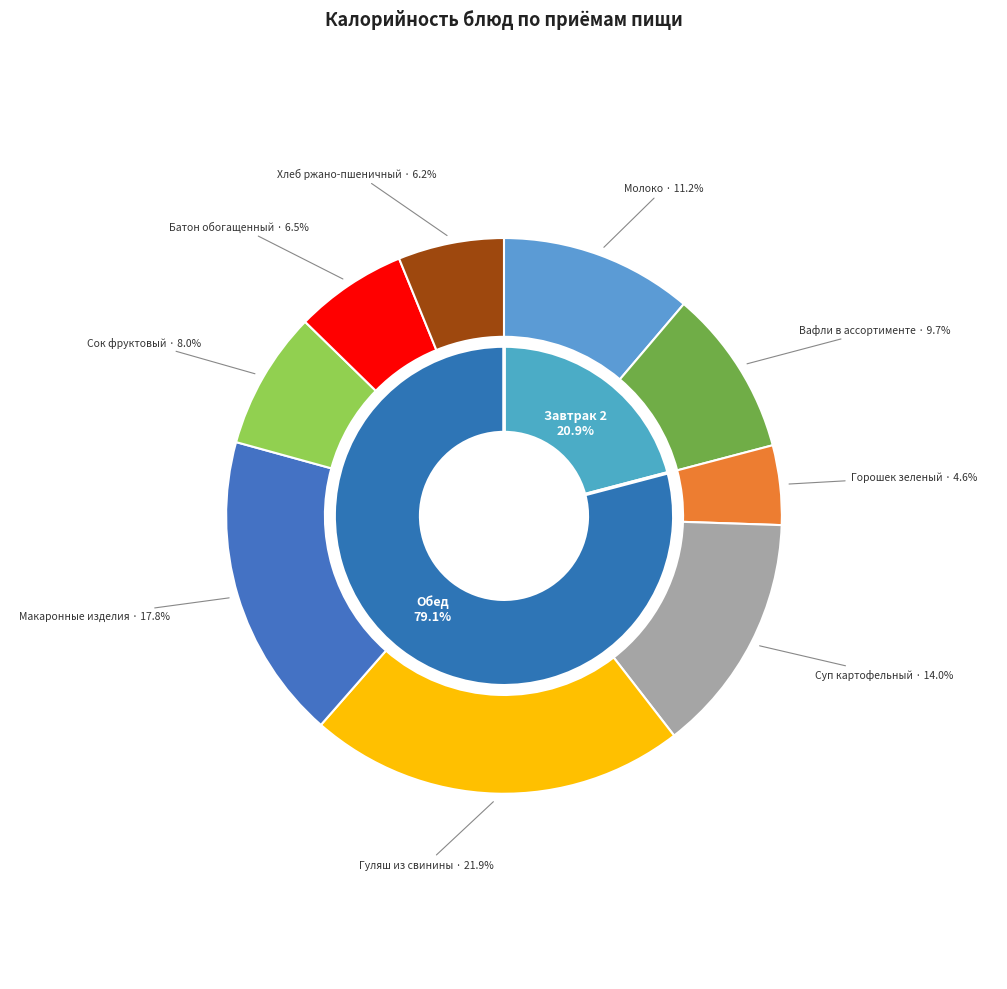

Does Молоко represent more than half of the total?

No